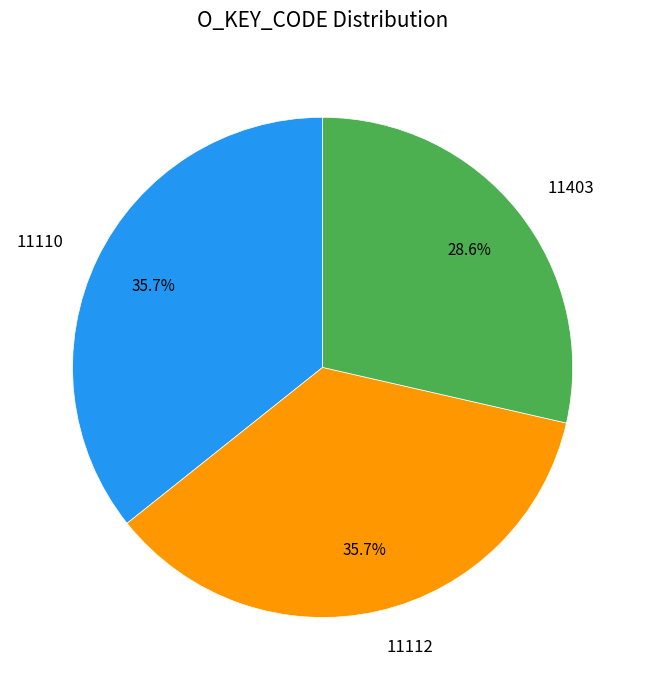

To the nearest percent, what percentage of the pie is 11110?

36%